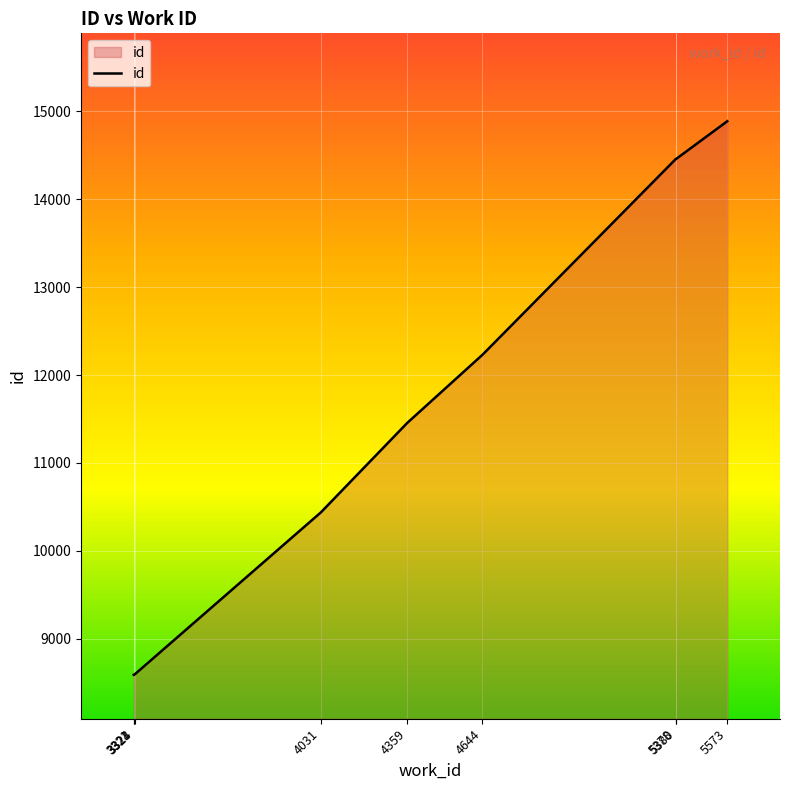

True or false: the data has more than 2 interior local peaks.

False